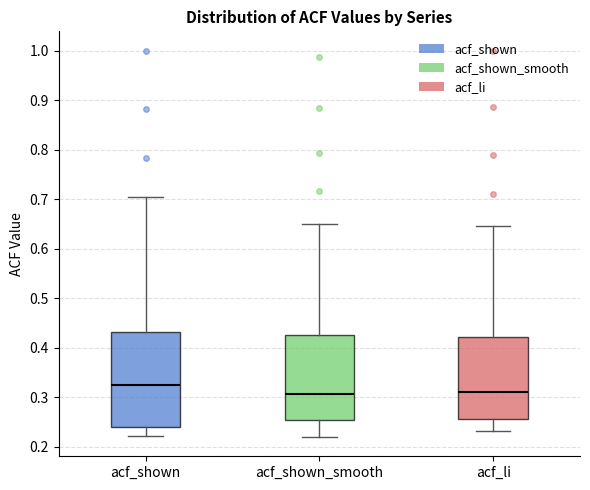

Comparing the boxes themselves (not the whiskers), which one is the tallest?

acf_shown